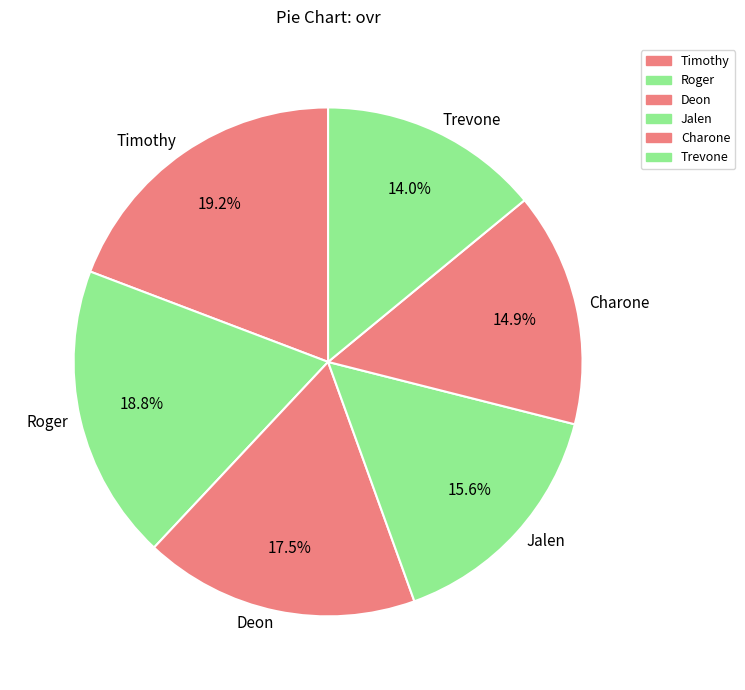

Is there a majority slice in this chart?

No